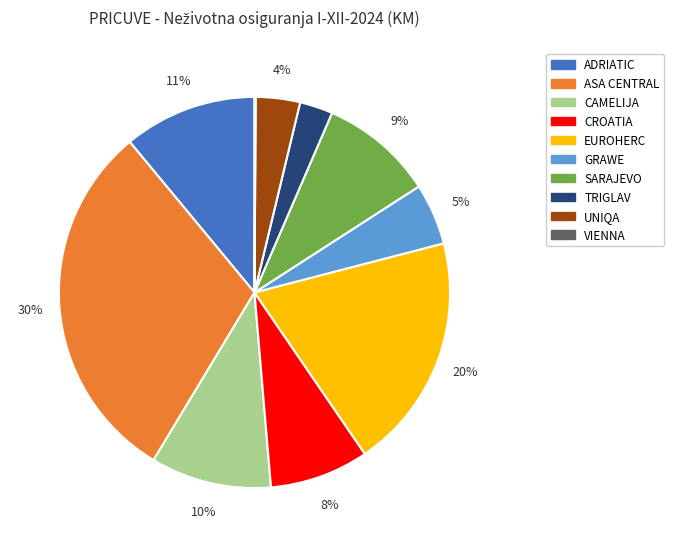

Is the sum of ADRIATIC and GRAWE greater than half?

No